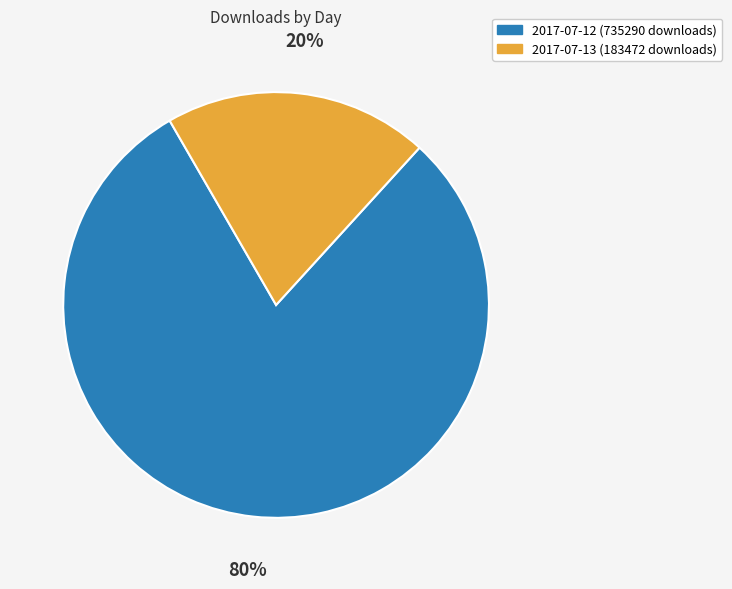

Rank the categories by value from lowest to highest.

2017-07-13 (183472 downloads), 2017-07-12 (735290 downloads)